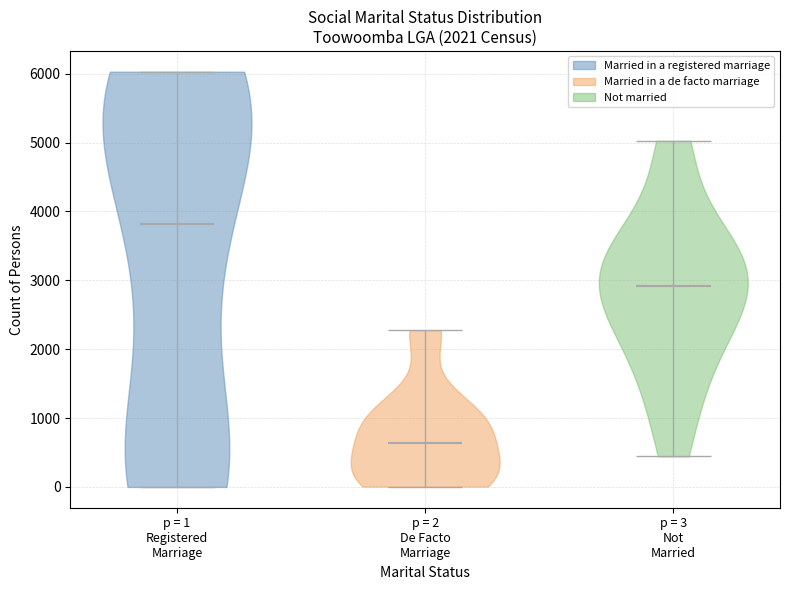

Reading left to right, read every violin against the y-axis: where its median line is, and the lowest and highest points it reaches. The values are not printed on the chart, so give them approximately, as read against the axis.

p = 1 Registered Marriage: median line 3800, lowest point 0, highest point 6000
p = 2 De Facto Marriage: median line 600, lowest point 0, highest point 2300
p = 3 Not Married: median line 2900, lowest point 400, highest point 5000